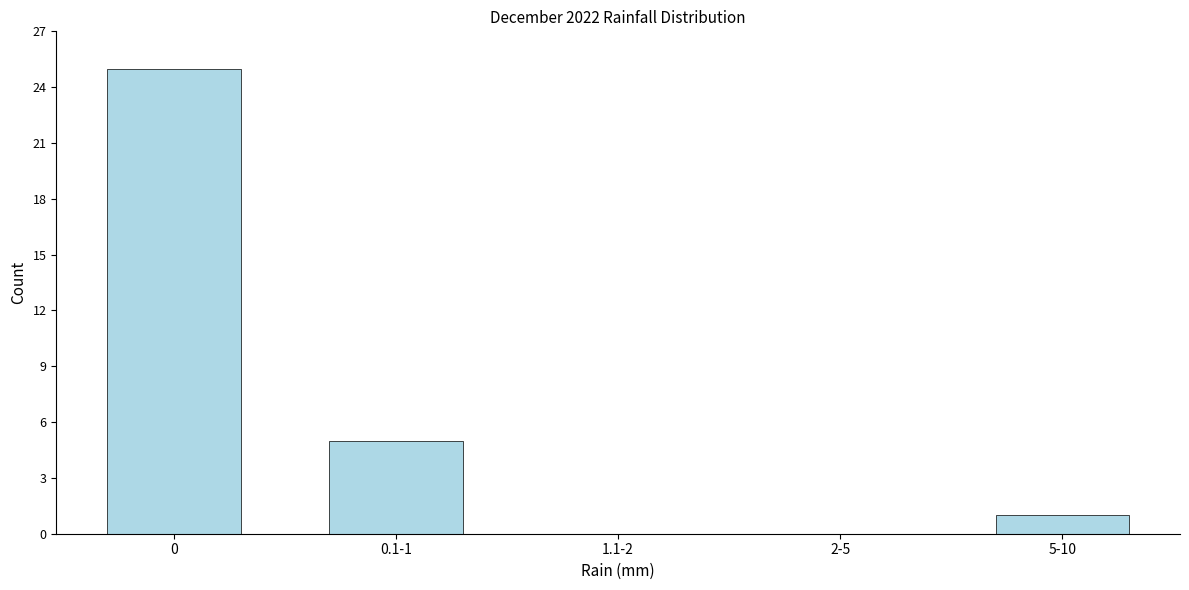

Reading right to left, list all the values displayed in this chart.

5-10=1	2-5=0	1.1-2=0	0.1-1=5	0=25